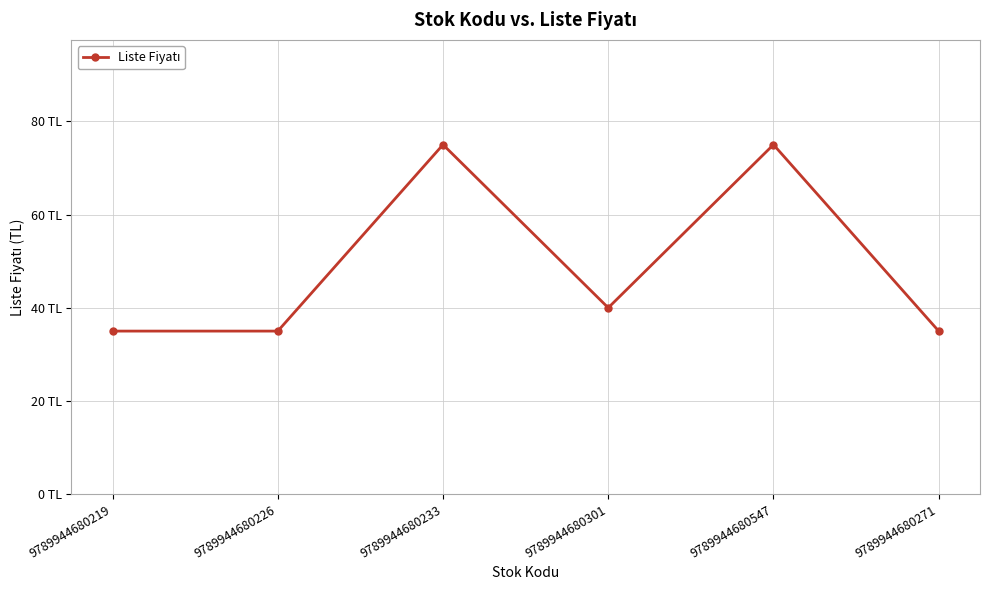

What is the sum of all values?

295